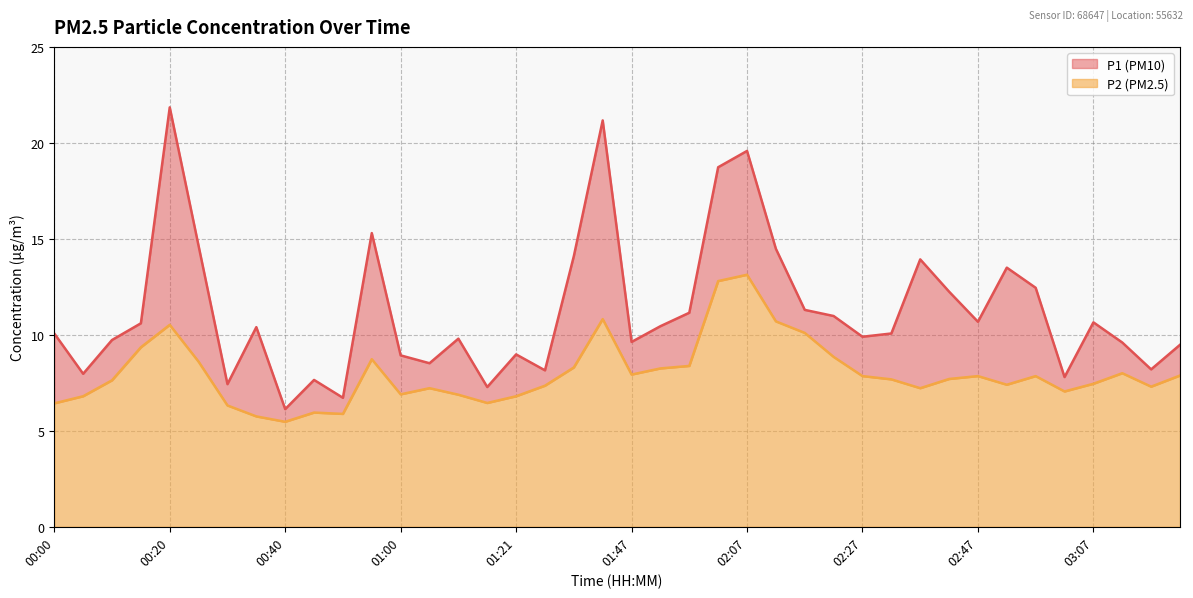

What position from the left is 01:36?

20